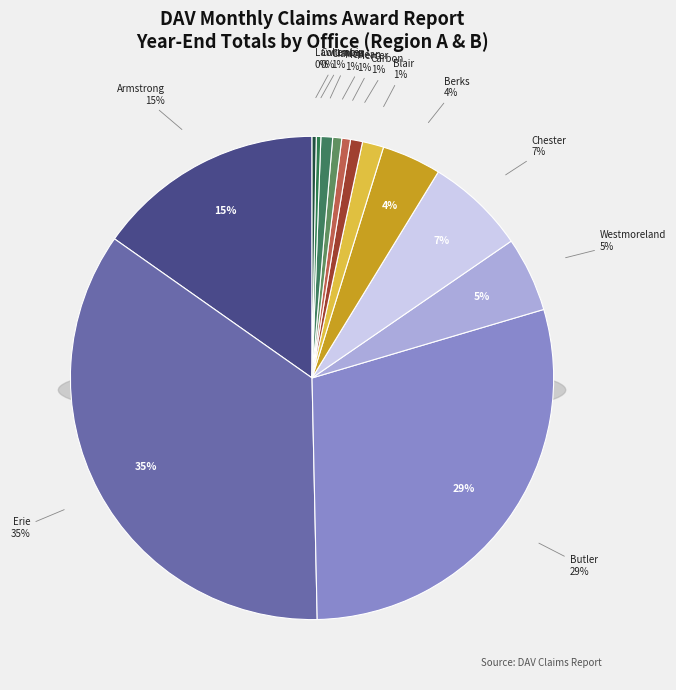

Which category has the smallest portion of the pie?

Lawrence